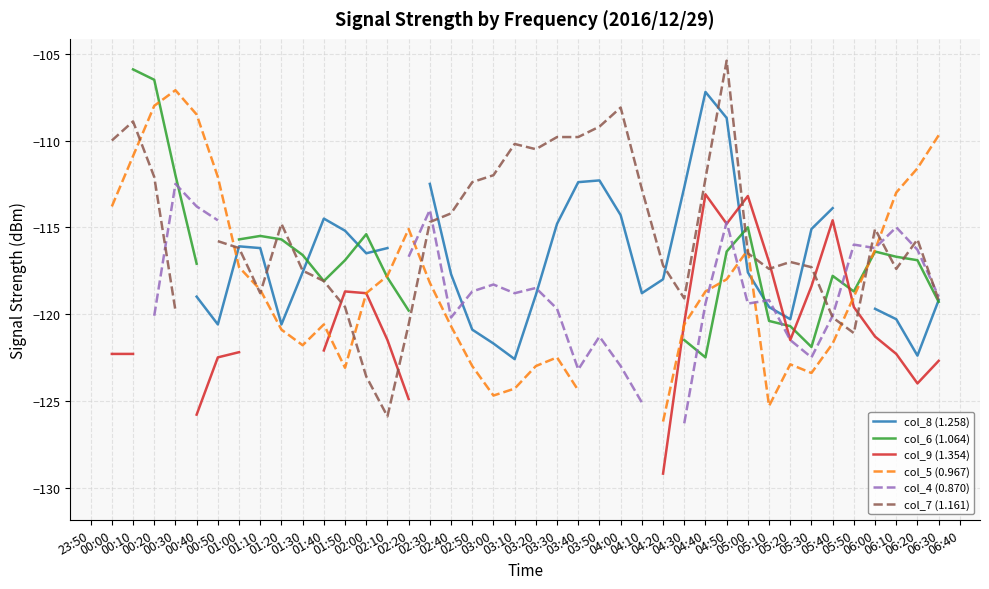

What are all the series names shown in the legend?

col_8 (1.258), col_6 (1.064), col_9 (1.354), col_5 (0.967), col_4 (0.870), col_7 (1.161)